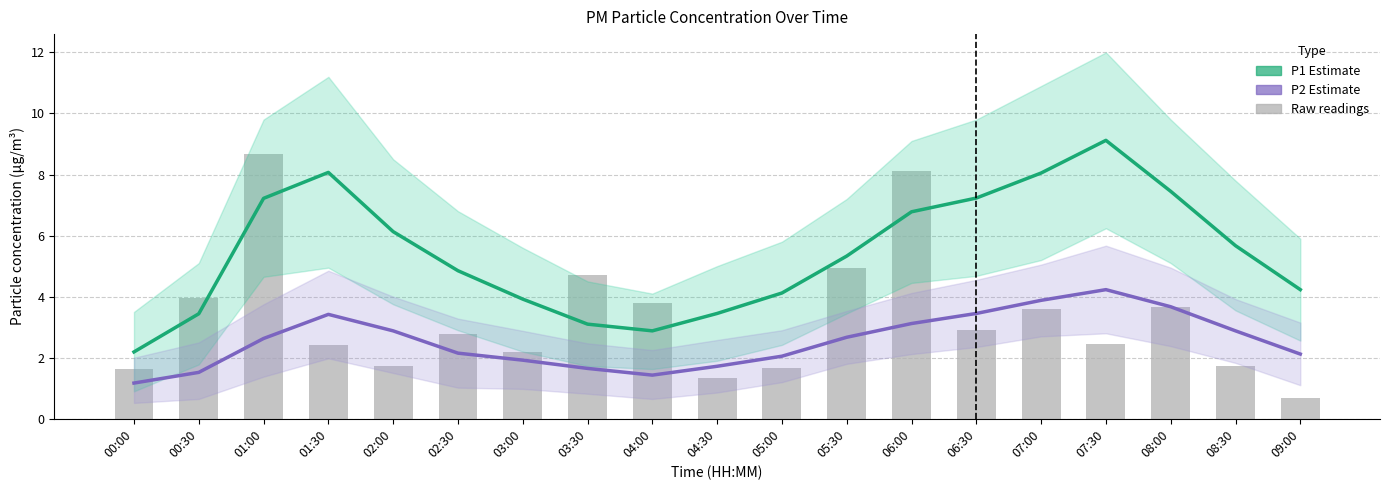

At which category does the chart reach its peak across all series?

07:30